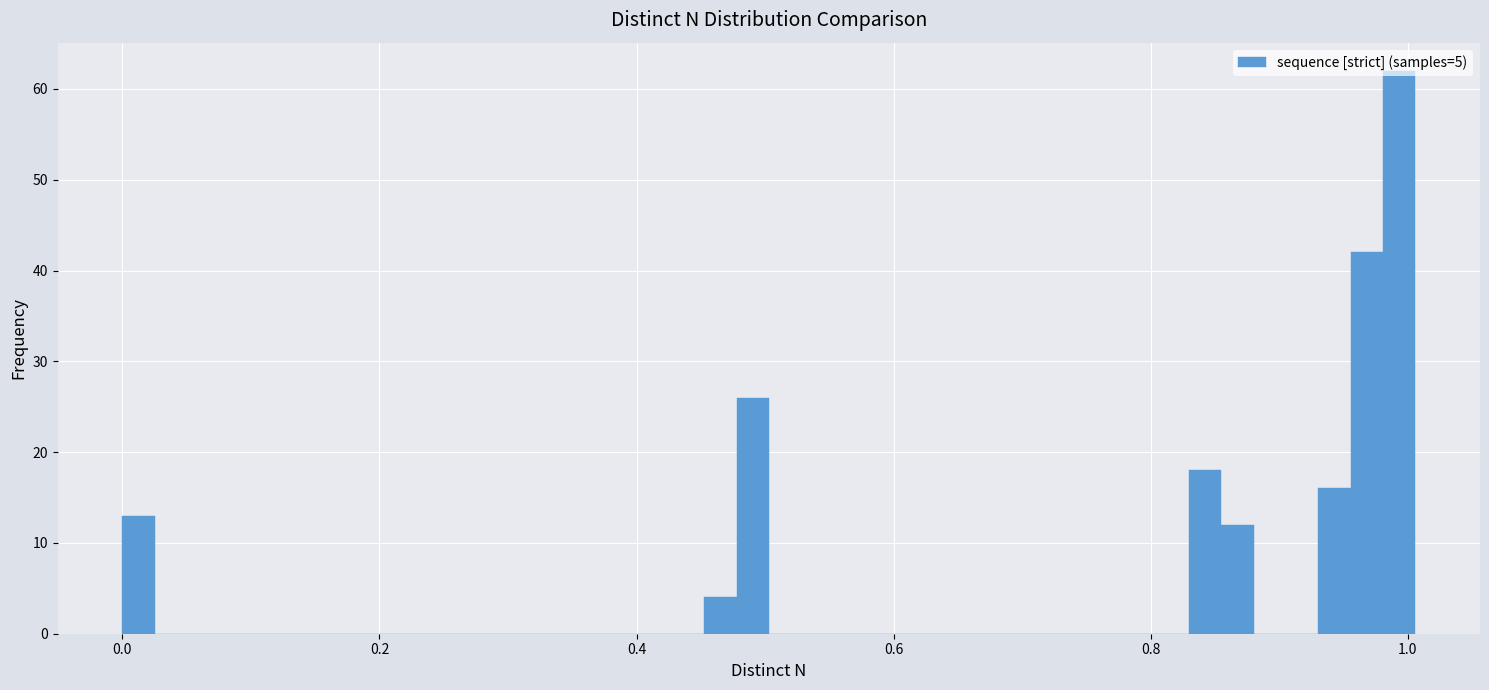

Read against the x-axis, roughly where is the centre of the tallest bar?

1.00